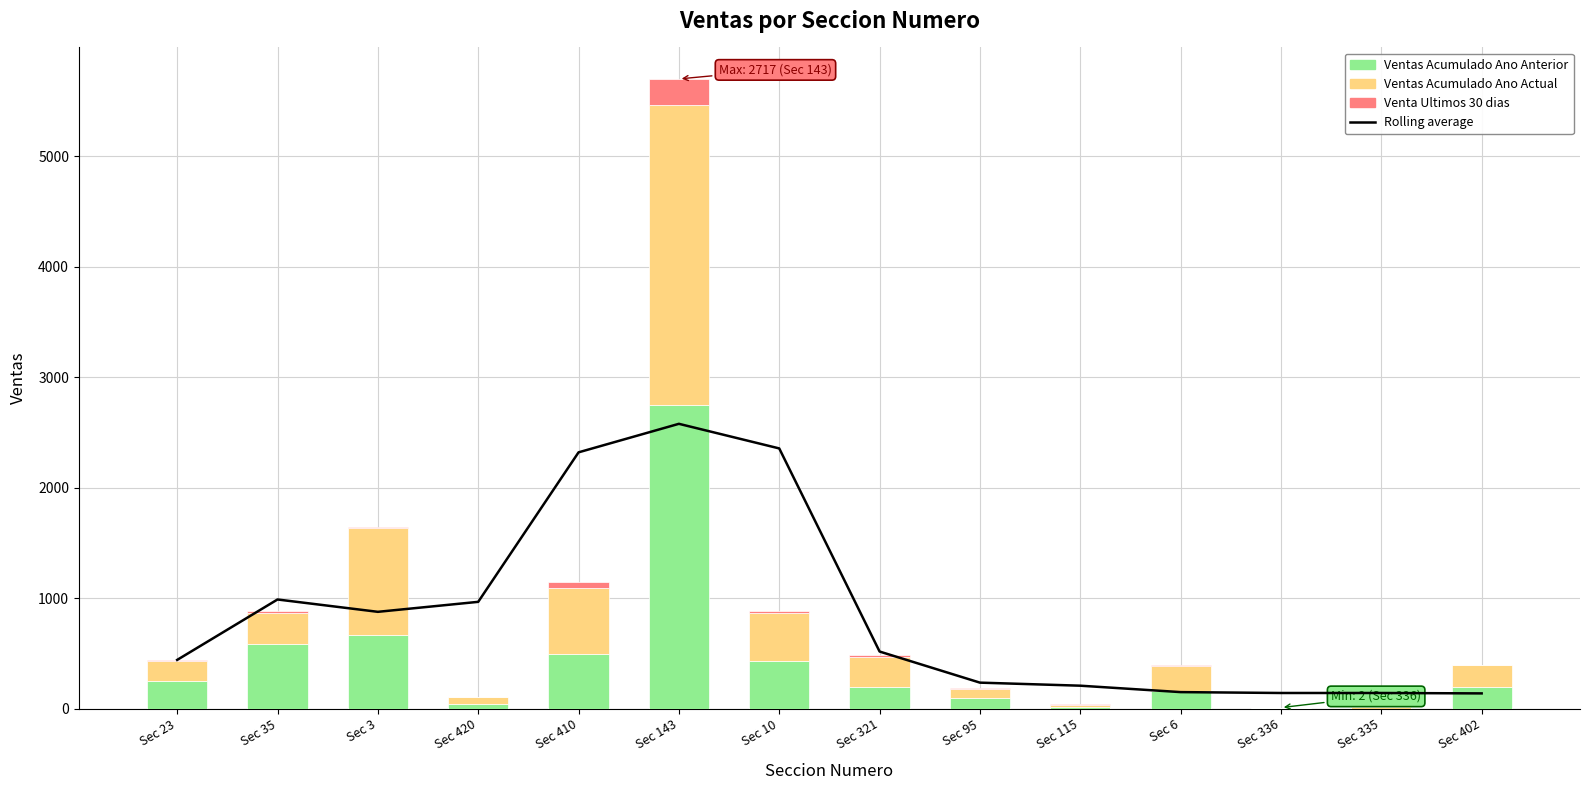

What position from the left is Sec 336?

12